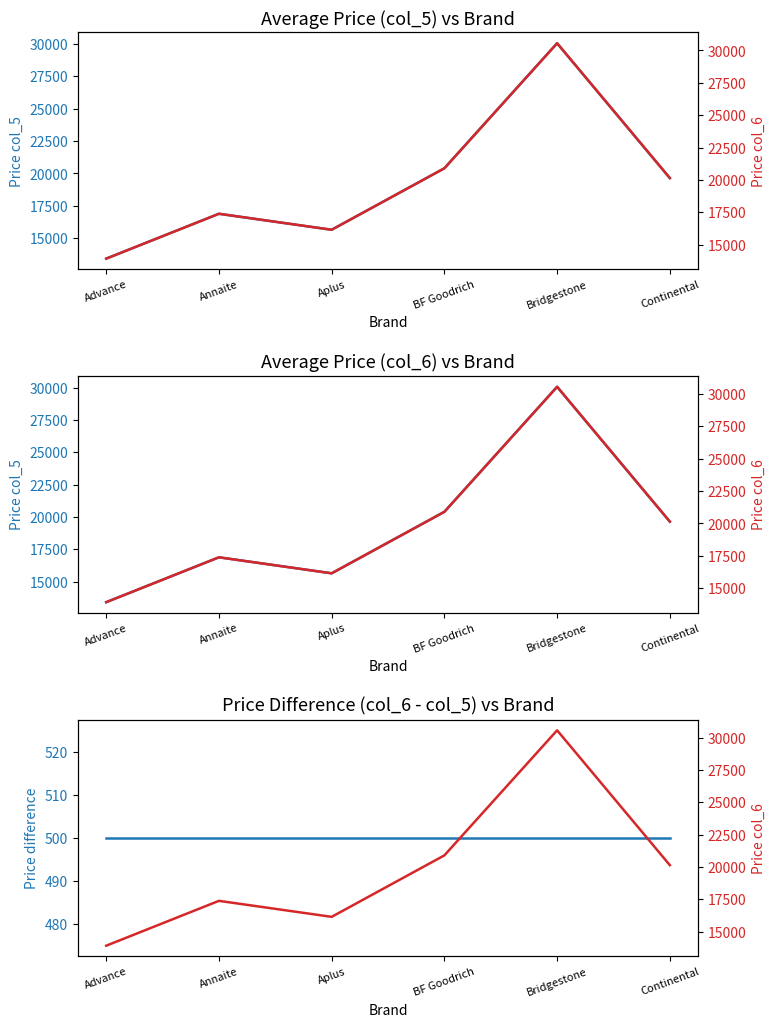

What is the label of the 5th point from the left?

Bridgestone